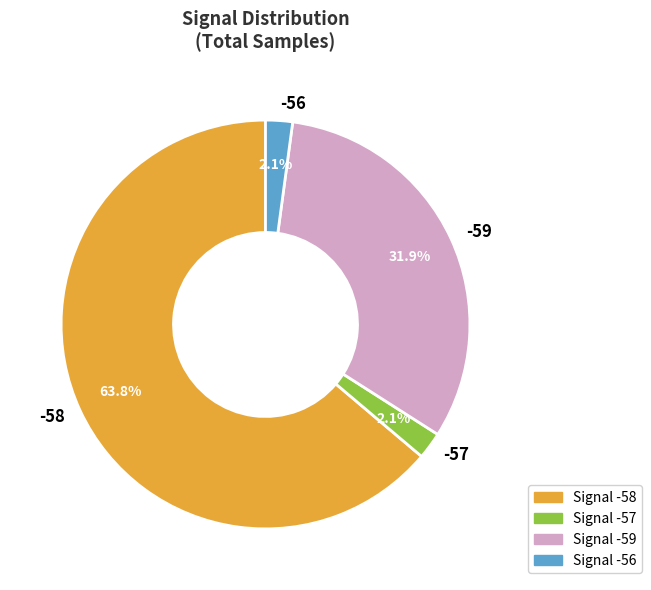

Is there any slice that represents more than half of the pie?

Yes